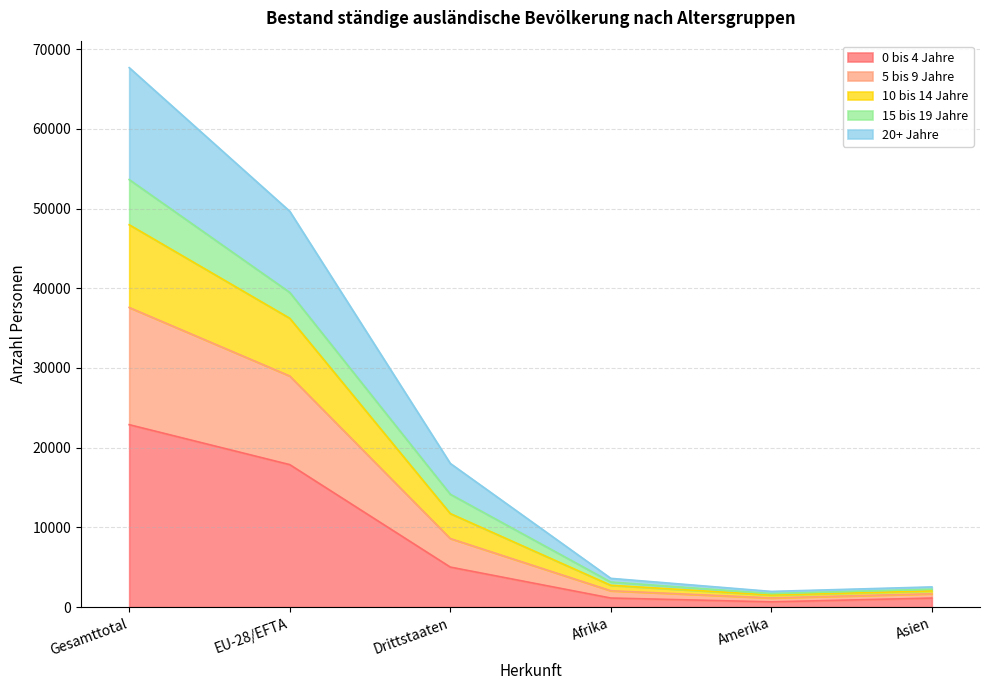

Rank the categories by 0 bis 4 Jahre value from highest to lowest.

Gesamttotal, EU-28/EFTA, Drittstaaten, Afrika, Asien, Amerika